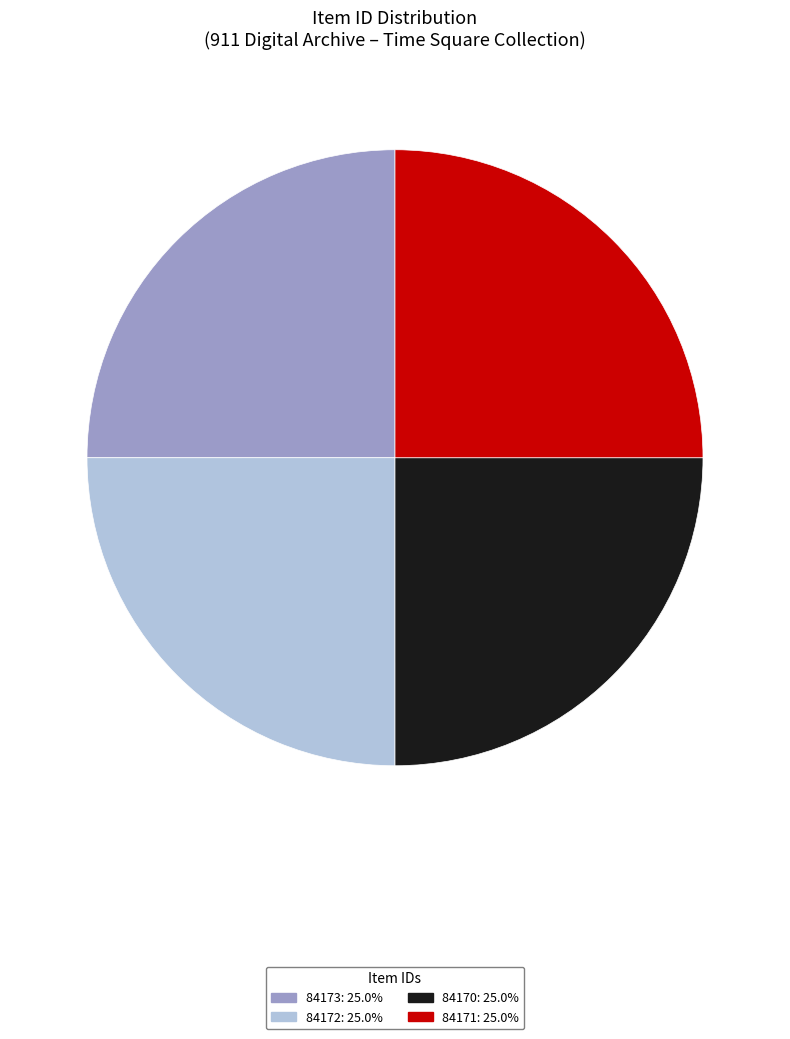

How many segments does this pie chart have?

4